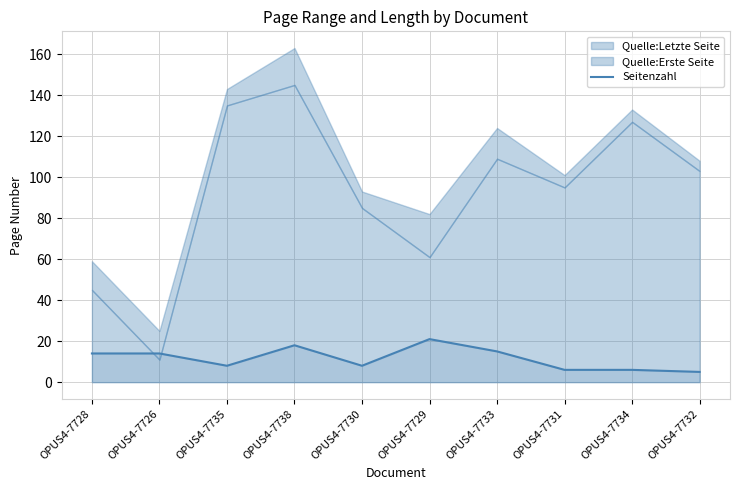

The value of Seitenzahl at OPUS4-7733 is 24. True or false?

False